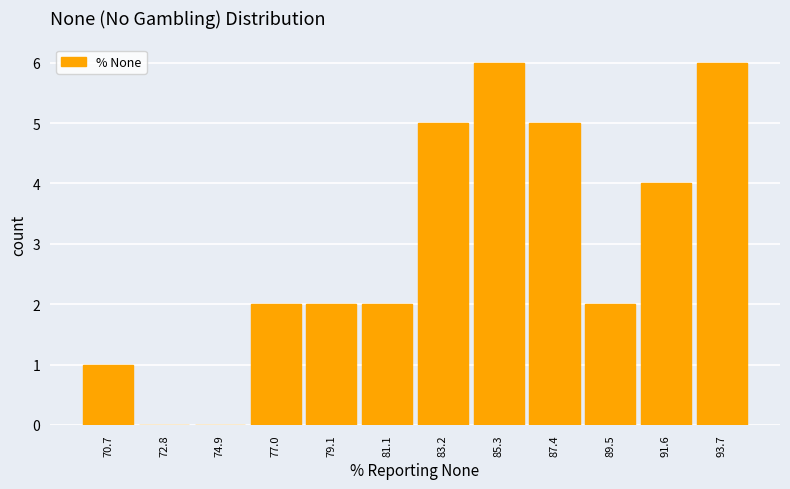

Reading left to right, transcribe this chart: for each bar, give the range it covers on the x-axis and its height. Neither the bar edges nor the heights are printed on the chart, so give them approximately, as read against the axes.

69.5 to 71.5: 1
71.5 to 74.0: 0
74.0 to 76.0: 0
76.0 to 78.0: 2
78.0 to 80.0: 2
80.0 to 82.0: 2
82.0 to 84.5: 5
84.5 to 86.5: 6
86.5 to 88.5: 5
88.5 to 90.5: 2
90.5 to 92.5: 4
92.5 to 94.5: 6